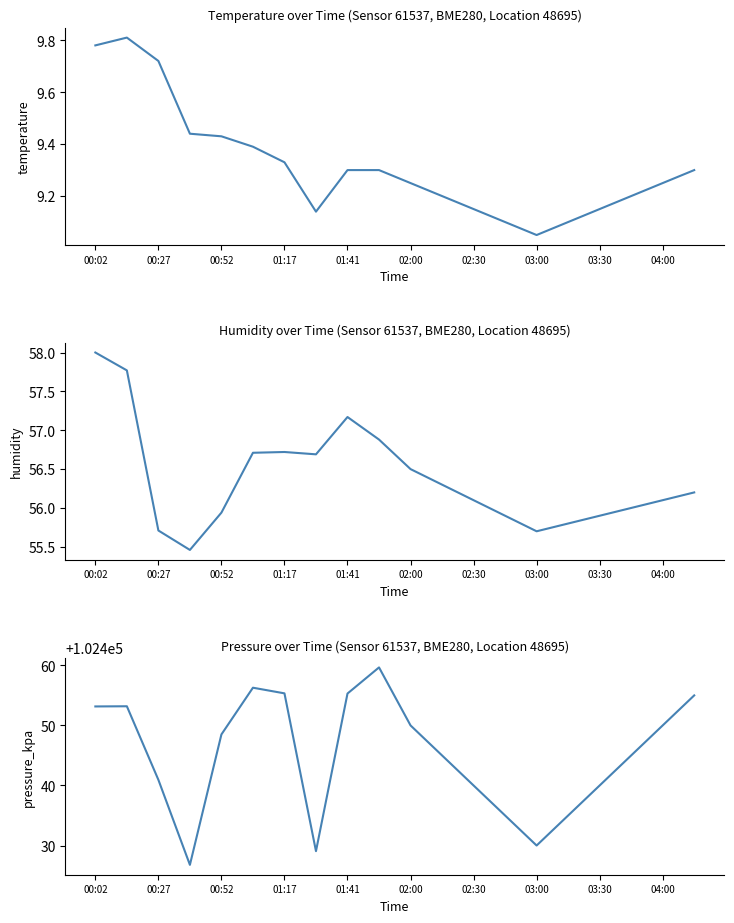

What is the sum of the temperature values at 00:27 and 02:30?

18.9